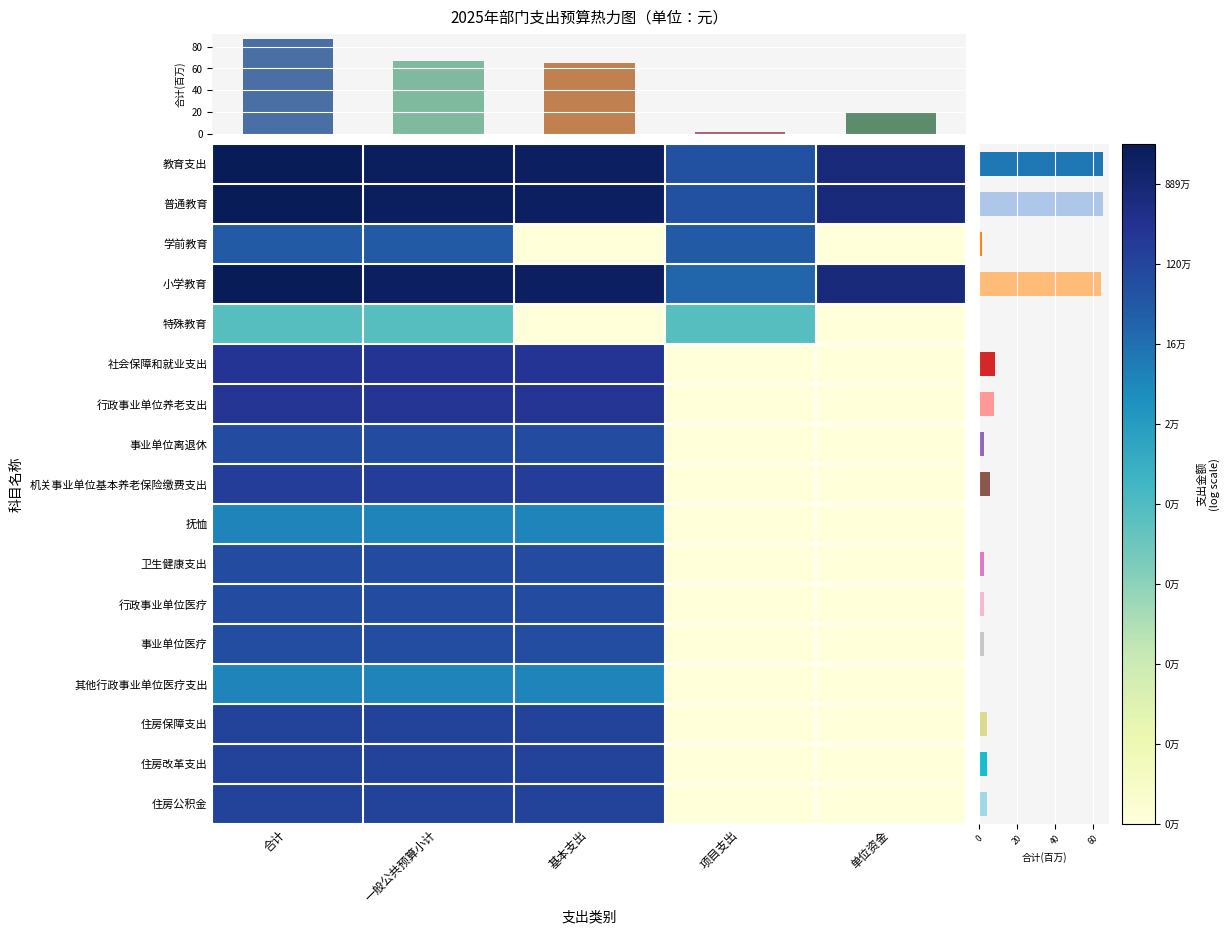

Reading right to left, list all the values displayed in this chart.

教育支出: 单位资金=15.7	项目支出=13.4	基本支出=16.6	一般公共预算小计=16.7	合计=17.0
普通教育: 单位资金=15.7	项目支出=13.4	基本支出=16.6	一般公共预算小计=16.7	合计=17.0
学前教育: 单位资金=0.0	项目支出=12.9	基本支出=0.0	一般公共预算小计=12.9	合计=12.9
小学教育: 单位资金=15.7	项目支出=12.4	基本支出=16.6	一般公共预算小计=16.6	合计=17.0
特殊教育: 单位资金=0.0	项目支出=7.7	基本支出=0.0	一般公共预算小计=7.7	合计=7.7
社会保障和就业支出: 单位资金=0.0	项目支出=0.0	基本支出=14.8	一般公共预算小计=14.8	合计=14.8
行政事业单位养老支出: 单位资金=0.0	项目支出=0.0	基本支出=14.8	一般公共预算小计=14.8	合计=14.8
事业单位离退休: 单位资金=0.0	项目支出=0.0	基本支出=13.7	一般公共预算小计=13.7	合计=13.7
机关事业单位基本养老保险缴费支出: 单位资金=0.0	项目支出=0.0	基本支出=14.4	一般公共预算小计=14.4	合计=14.4
抚恤: 单位资金=0.0	项目支出=0.0	基本支出=11.1	一般公共预算小计=11.1	合计=11.1
卫生健康支出: 单位资金=0.0	项目支出=0.0	基本支出=13.7	一般公共预算小计=13.7	合计=13.7
行政事业单位医疗: 单位资金=0.0	项目支出=0.0	基本支出=13.7	一般公共预算小计=13.7	合计=13.7
事业单位医疗: 单位资金=0.0	项目支出=0.0	基本支出=13.6	一般公共预算小计=13.6	合计=13.6
其他行政事业单位医疗支出: 单位资金=0.0	项目支出=0.0	基本支出=11.1	一般公共预算小计=11.1	合计=11.1
住房保障支出: 单位资金=0.0	项目支出=0.0	基本支出=14.1	一般公共预算小计=14.1	合计=14.1
住房改革支出: 单位资金=0.0	项目支出=0.0	基本支出=14.1	一般公共预算小计=14.1	合计=14.1
住房公积金: 单位资金=0.0	项目支出=0.0	基本支出=14.1	一般公共预算小计=14.1	合计=14.1